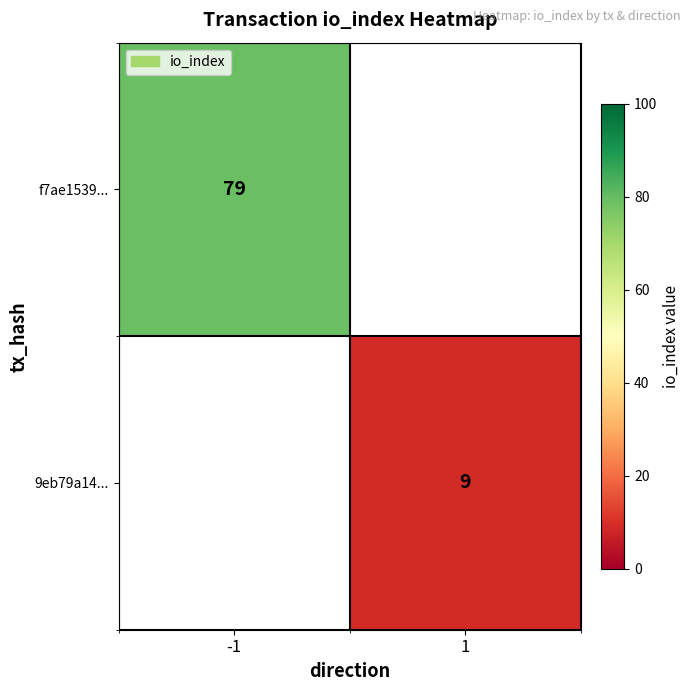

The value of 9eb79a14... at 1 is 14. True or false?

False